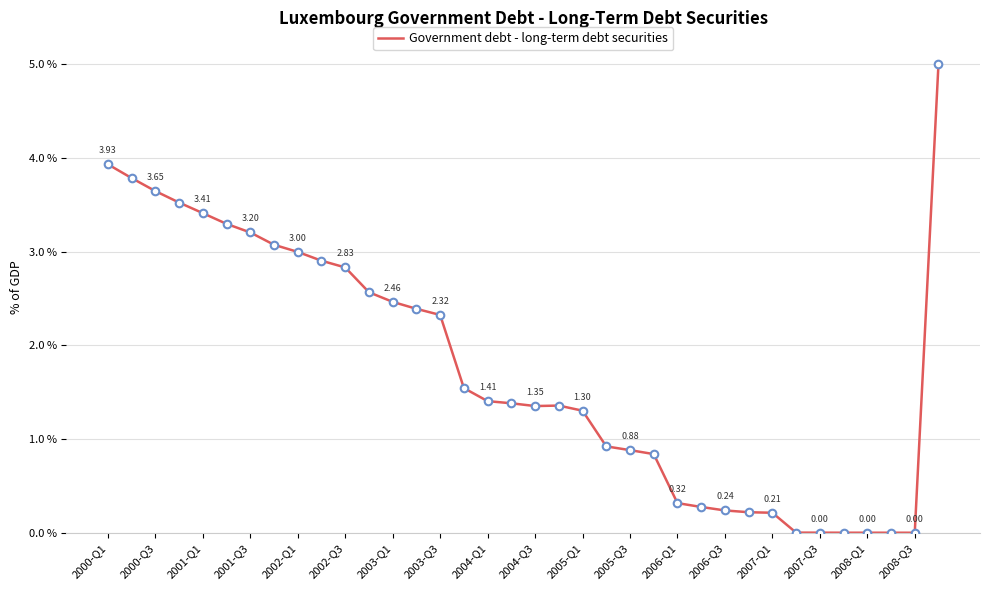

What is the difference between the maximum and minimum values?

5.0